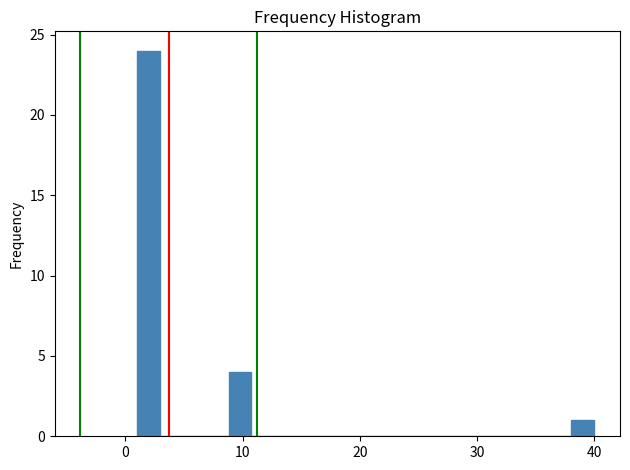

Around what value on the x-axis is the tallest bar? Give the approximate position of its centre, as read against the axis.

2